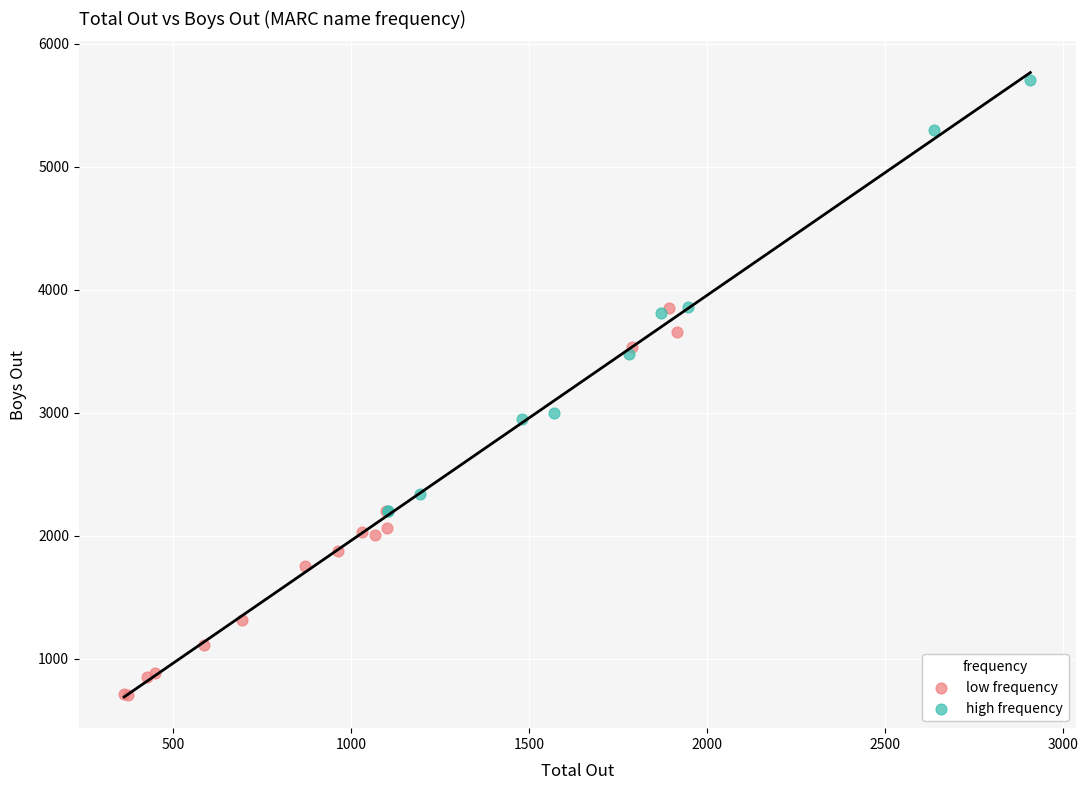

Which series reaches the maximum Y coordinate?

high frequency